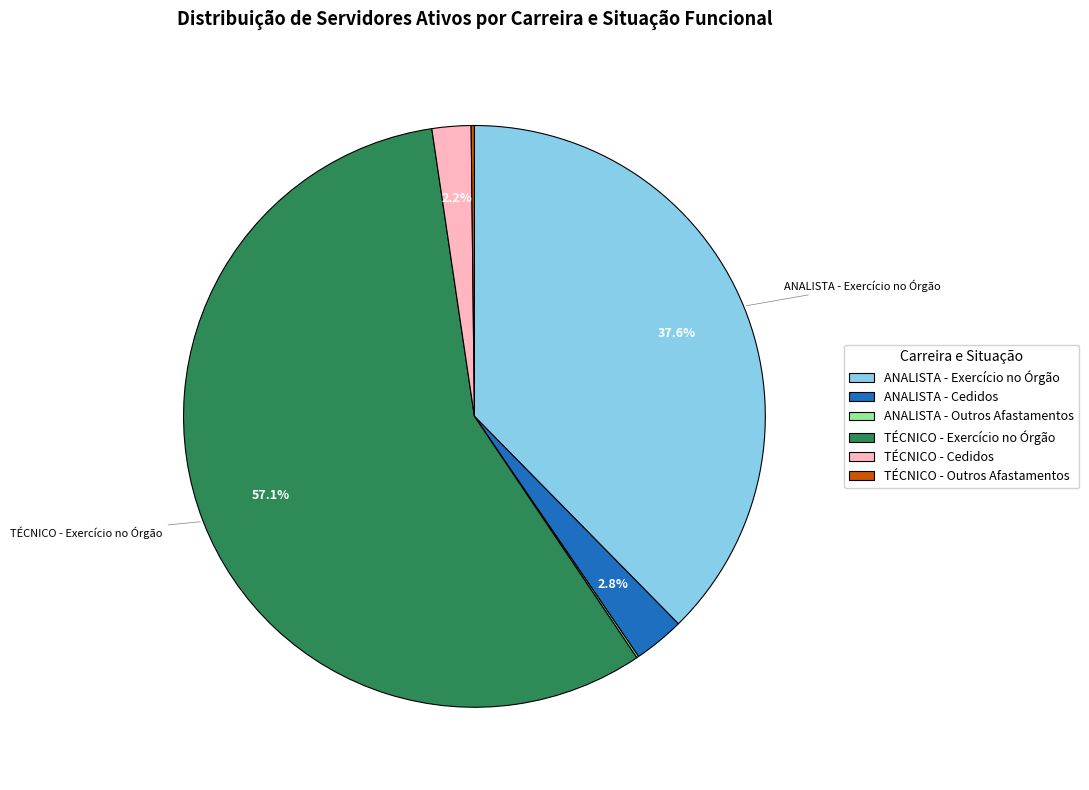

Which has a higher value, TÉCNICO - Cedidos or ANALISTA - Exercício no Órgão?

ANALISTA - Exercício no Órgão